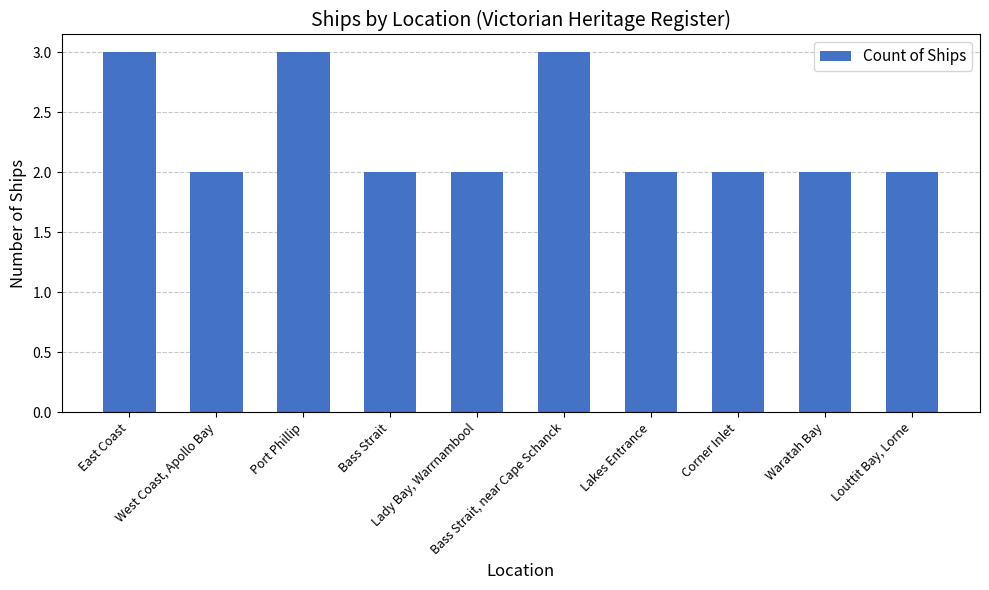

What is the sum of all values?

23